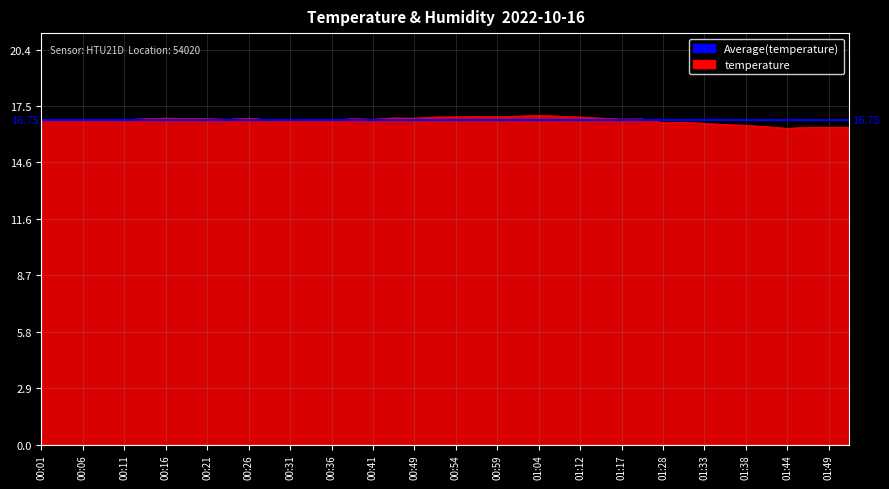

The chart shows a value of 16.8 at 00:26. True or false?

True